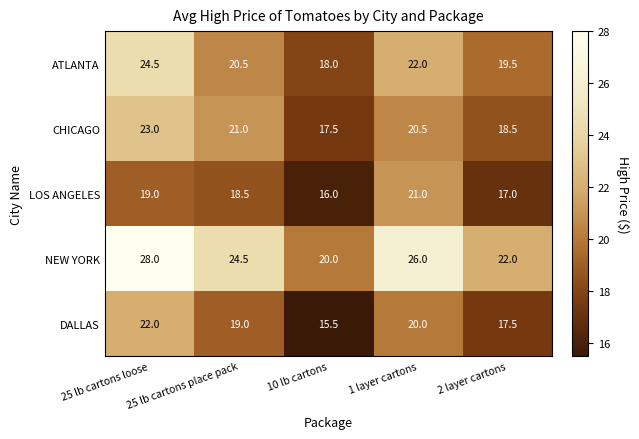

What is the difference between the NEW YORK values at 1 layer cartons and 10 lb cartons?

6.0